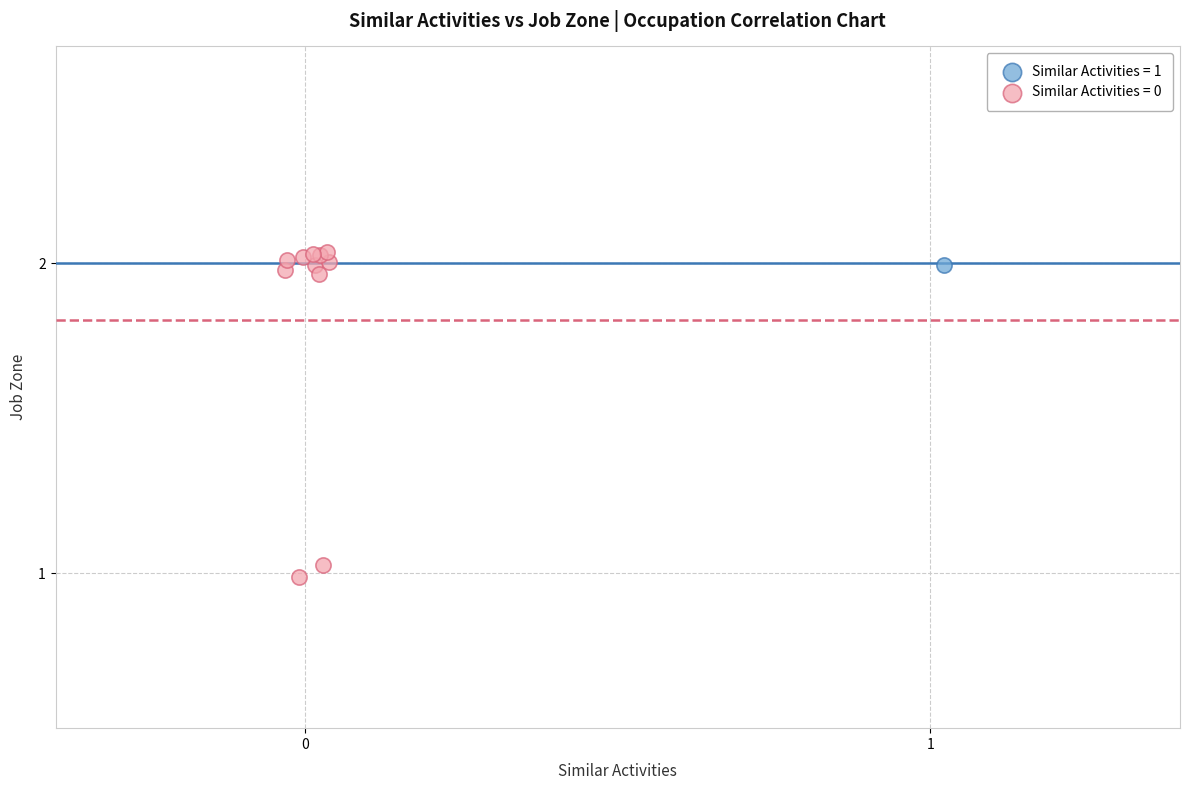

Which series reaches the maximum Y coordinate?

Similar Activities = 0